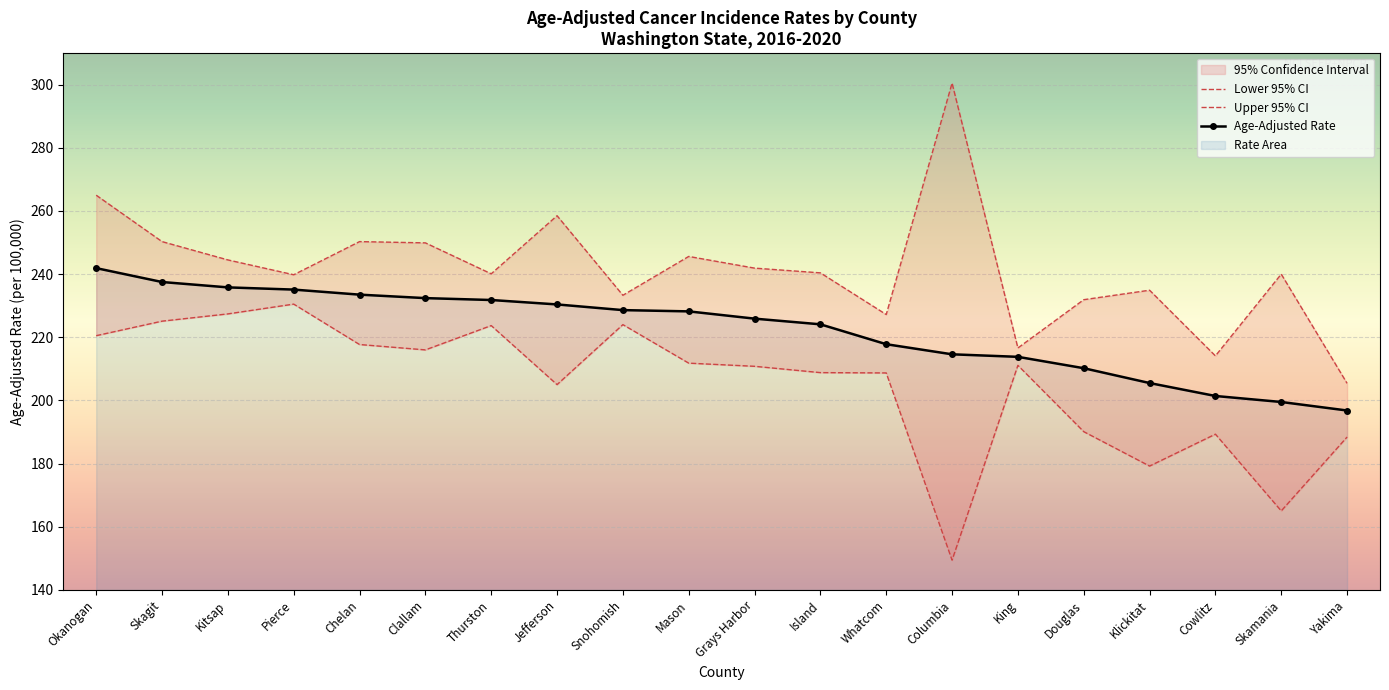

How many distinct data groups are displayed?

3